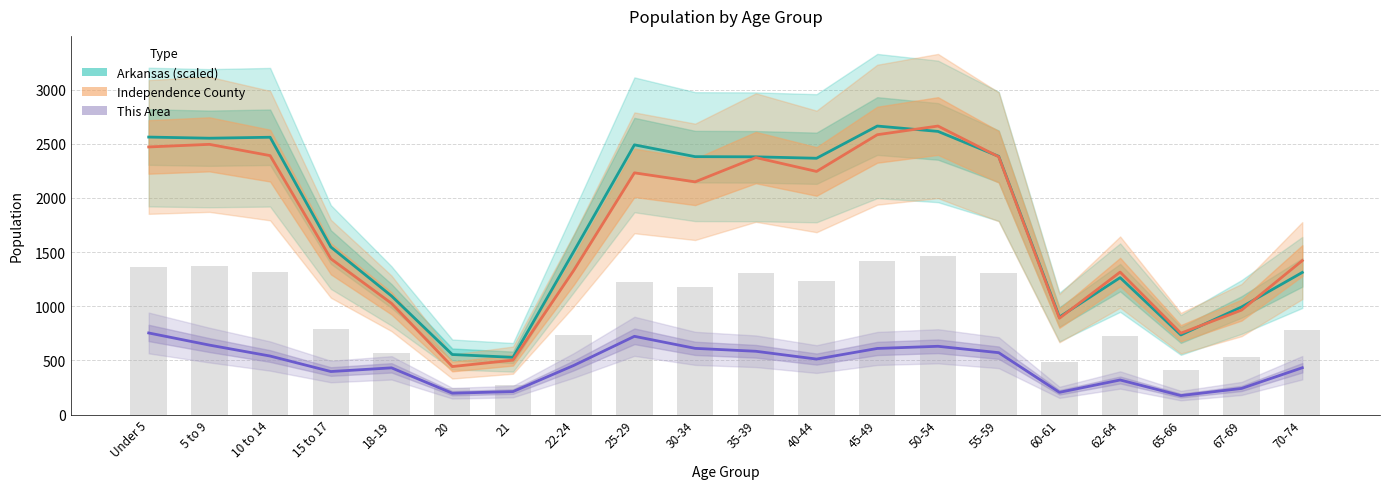

At 60-61, list the series in order from smallest to largest.

This Area, Independence County, Arkansas (scaled)